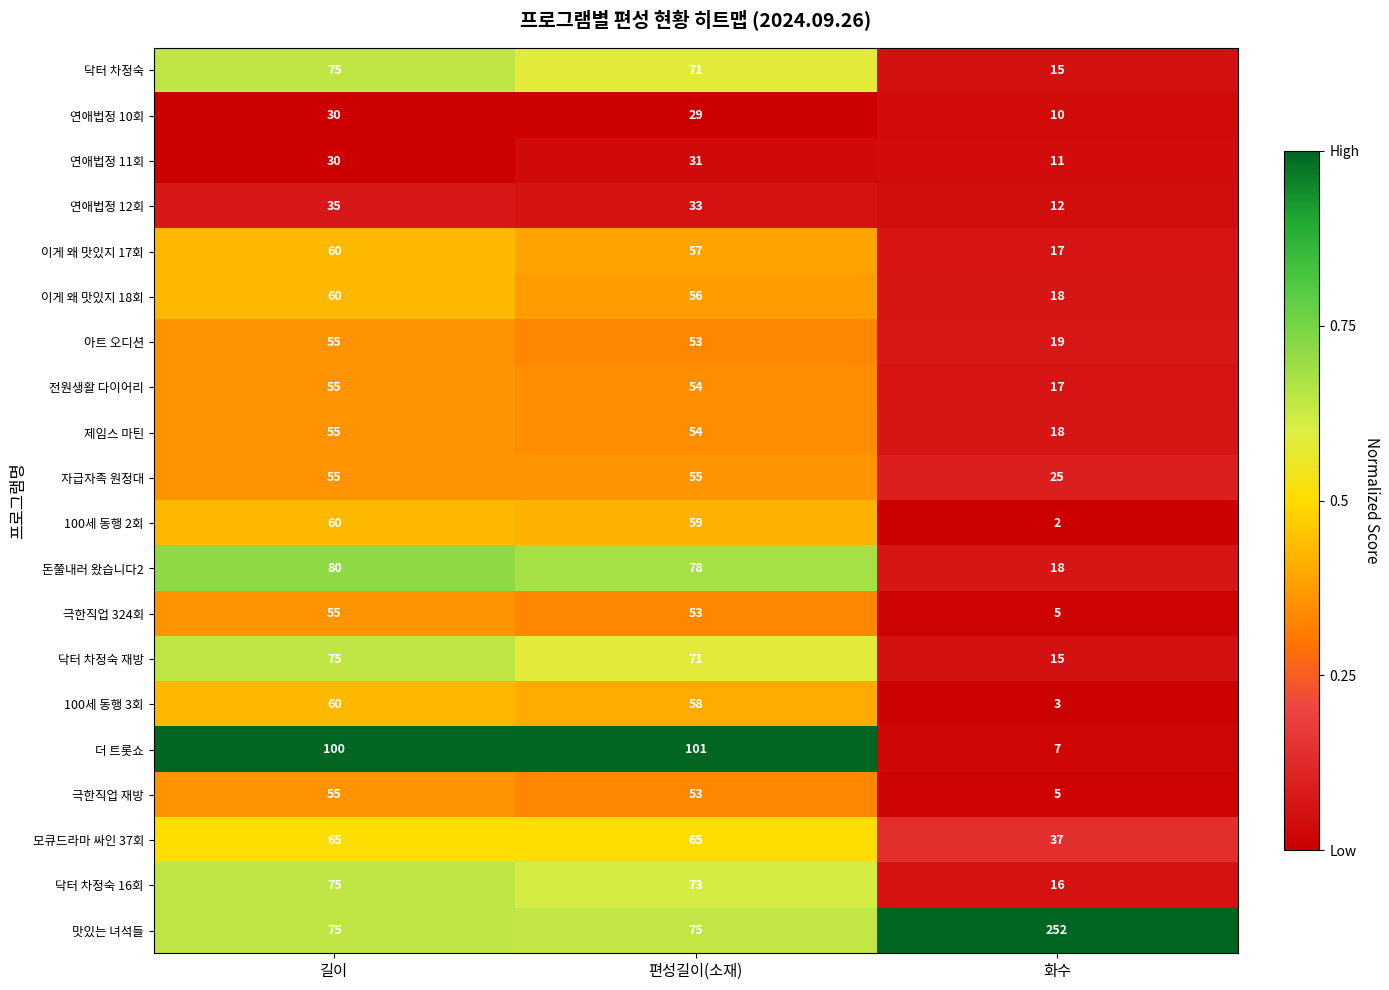

What is the total value across all series at 편성길이(소재)?

1179